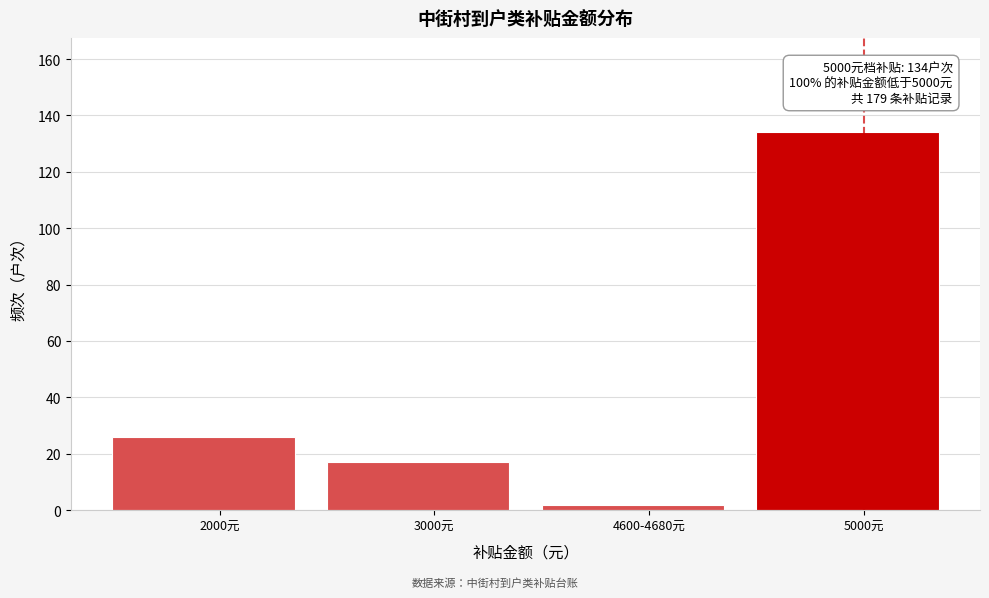

Reading right to left, what are all the values shown in this chart?

134	2	17	26